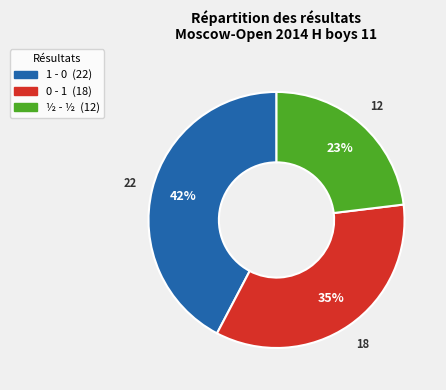

Does 1 - 0 account for over 50% of the chart?

No